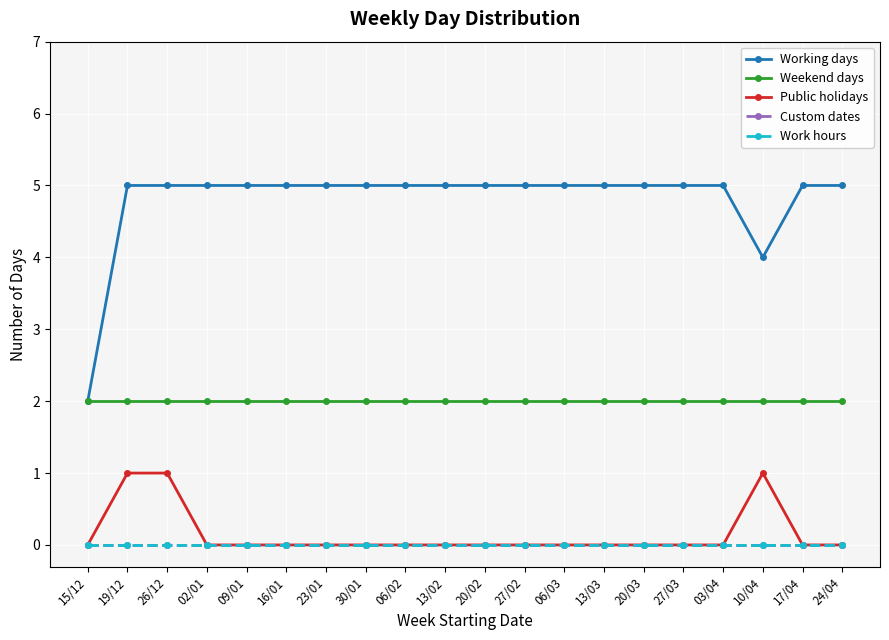

Is this an area chart (filled region under the line)?

No